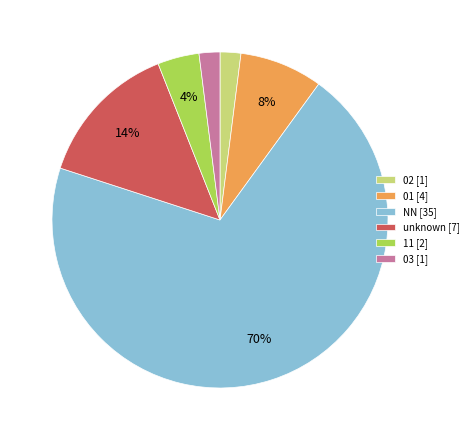

True or false: NN [35] accounts for 70% of the total.

True